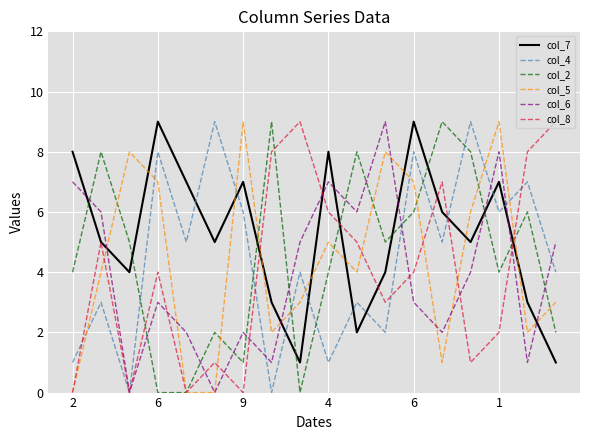

Which series has the largest total across all categories?

col_7